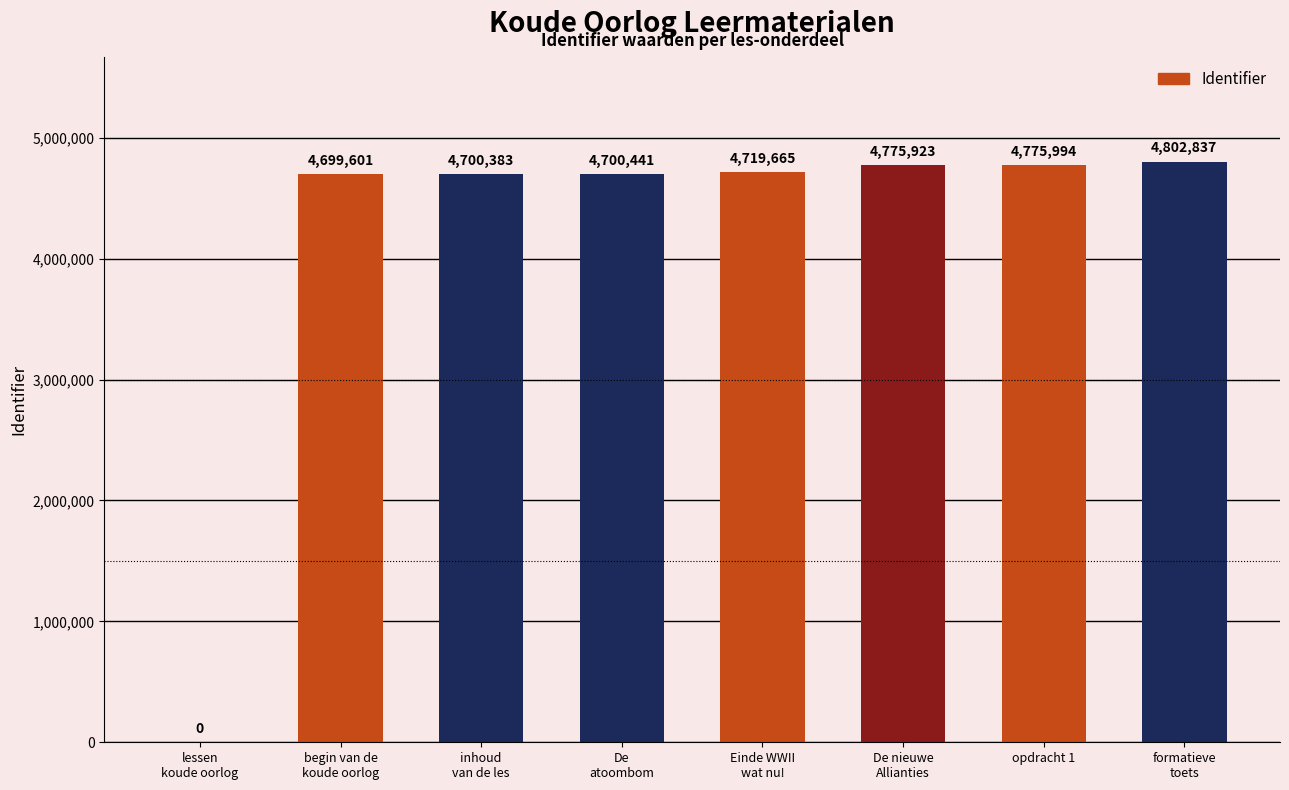

True or false: the data shows 7989876 at Einde WWII
wat nu!.

False